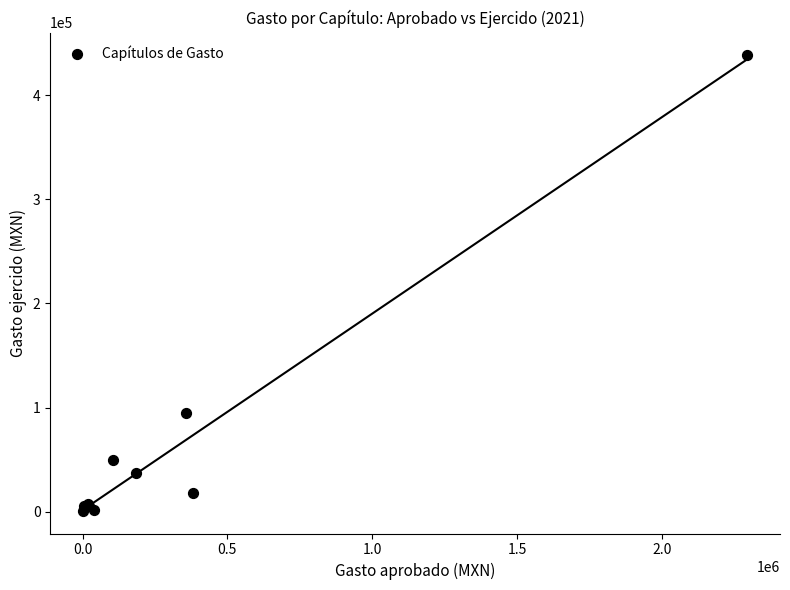

What Y value in the scatter plot is closest to 219540?

95064.6